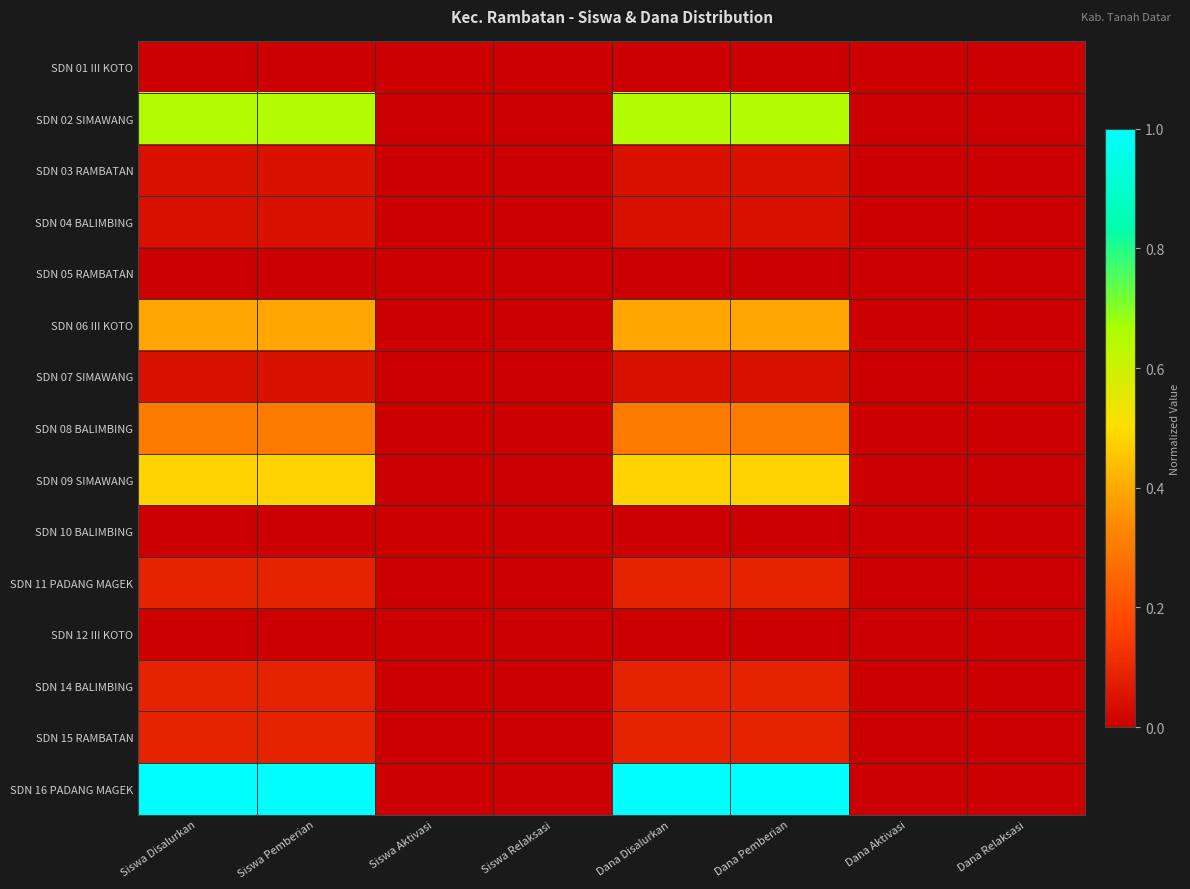

Reading right to left, extract all data points from this chart.

SDN 01 III KOTO: Dana Relaksasi=0.0	Dana Aktivasi=0.0	Dana Pemberian=0.0	Dana Disalurkan=0.0	Siswa Relaksasi=0.0	Siswa Aktivasi=0.0	Siswa Pemberian=0.0	Siswa Disalurkan=0.0
SDN 02 SIMAWANG: Dana Relaksasi=0.0	Dana Aktivasi=0.0	Dana Pemberian=0.7	Dana Disalurkan=0.7	Siswa Relaksasi=0.0	Siswa Aktivasi=0.0	Siswa Pemberian=0.7	Siswa Disalurkan=0.7
SDN 03 RAMBATAN: Dana Relaksasi=0.0	Dana Aktivasi=0.0	Dana Pemberian=0.0	Dana Disalurkan=0.0	Siswa Relaksasi=0.0	Siswa Aktivasi=0.0	Siswa Pemberian=0.0	Siswa Disalurkan=0.0
SDN 04 BALIMBING: Dana Relaksasi=0.0	Dana Aktivasi=0.0	Dana Pemberian=0.0	Dana Disalurkan=0.0	Siswa Relaksasi=0.0	Siswa Aktivasi=0.0	Siswa Pemberian=0.0	Siswa Disalurkan=0.0
SDN 05 RAMBATAN: Dana Relaksasi=0.0	Dana Aktivasi=0.0	Dana Pemberian=0.0	Dana Disalurkan=0.0	Siswa Relaksasi=0.0	Siswa Aktivasi=0.0	Siswa Pemberian=0.0	Siswa Disalurkan=0.0
SDN 06 III KOTO: Dana Relaksasi=0.0	Dana Aktivasi=0.0	Dana Pemberian=0.4	Dana Disalurkan=0.4	Siswa Relaksasi=0.0	Siswa Aktivasi=0.0	Siswa Pemberian=0.4	Siswa Disalurkan=0.4
SDN 07 SIMAWANG: Dana Relaksasi=0.0	Dana Aktivasi=0.0	Dana Pemberian=0.0	Dana Disalurkan=0.0	Siswa Relaksasi=0.0	Siswa Aktivasi=0.0	Siswa Pemberian=0.0	Siswa Disalurkan=0.0
SDN 08 BALIMBING: Dana Relaksasi=0.0	Dana Aktivasi=0.0	Dana Pemberian=0.3	Dana Disalurkan=0.3	Siswa Relaksasi=0.0	Siswa Aktivasi=0.0	Siswa Pemberian=0.3	Siswa Disalurkan=0.3
SDN 09 SIMAWANG: Dana Relaksasi=0.0	Dana Aktivasi=0.0	Dana Pemberian=0.5	Dana Disalurkan=0.5	Siswa Relaksasi=0.0	Siswa Aktivasi=0.0	Siswa Pemberian=0.5	Siswa Disalurkan=0.5
SDN 10 BALIMBING: Dana Relaksasi=0.0	Dana Aktivasi=0.0	Dana Pemberian=0.0	Dana Disalurkan=0.0	Siswa Relaksasi=0.0	Siswa Aktivasi=0.0	Siswa Pemberian=0.0	Siswa Disalurkan=0.0
SDN 11 PADANG MAGEK: Dana Relaksasi=0.0	Dana Aktivasi=0.0	Dana Pemberian=0.1	Dana Disalurkan=0.1	Siswa Relaksasi=0.0	Siswa Aktivasi=0.0	Siswa Pemberian=0.1	Siswa Disalurkan=0.1
SDN 12 III KOTO: Dana Relaksasi=0.0	Dana Aktivasi=0.0	Dana Pemberian=0.0	Dana Disalurkan=0.0	Siswa Relaksasi=0.0	Siswa Aktivasi=0.0	Siswa Pemberian=0.0	Siswa Disalurkan=0.0
SDN 14 BALIMBING: Dana Relaksasi=0.0	Dana Aktivasi=0.0	Dana Pemberian=0.1	Dana Disalurkan=0.1	Siswa Relaksasi=0.0	Siswa Aktivasi=0.0	Siswa Pemberian=0.1	Siswa Disalurkan=0.1
SDN 15 RAMBATAN: Dana Relaksasi=0.0	Dana Aktivasi=0.0	Dana Pemberian=0.1	Dana Disalurkan=0.1	Siswa Relaksasi=0.0	Siswa Aktivasi=0.0	Siswa Pemberian=0.1	Siswa Disalurkan=0.1
SDN 16 PADANG MAGEK: Dana Relaksasi=0.0	Dana Aktivasi=0.0	Dana Pemberian=1.0	Dana Disalurkan=1.0	Siswa Relaksasi=0.0	Siswa Aktivasi=0.0	Siswa Pemberian=1.0	Siswa Disalurkan=1.0